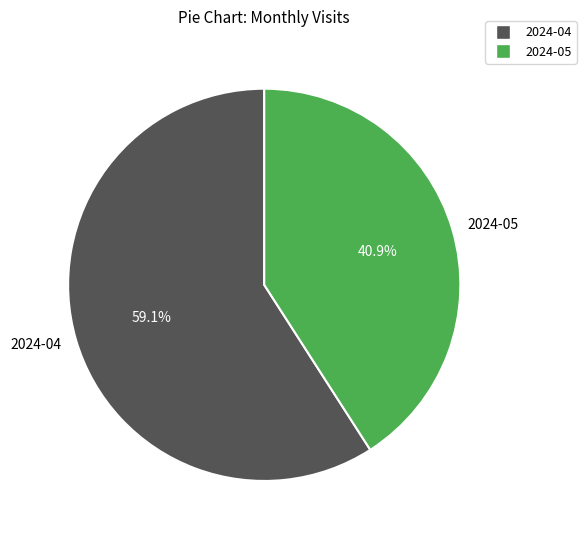

Between 2024-04 and 2024-05, which is larger?

2024-04